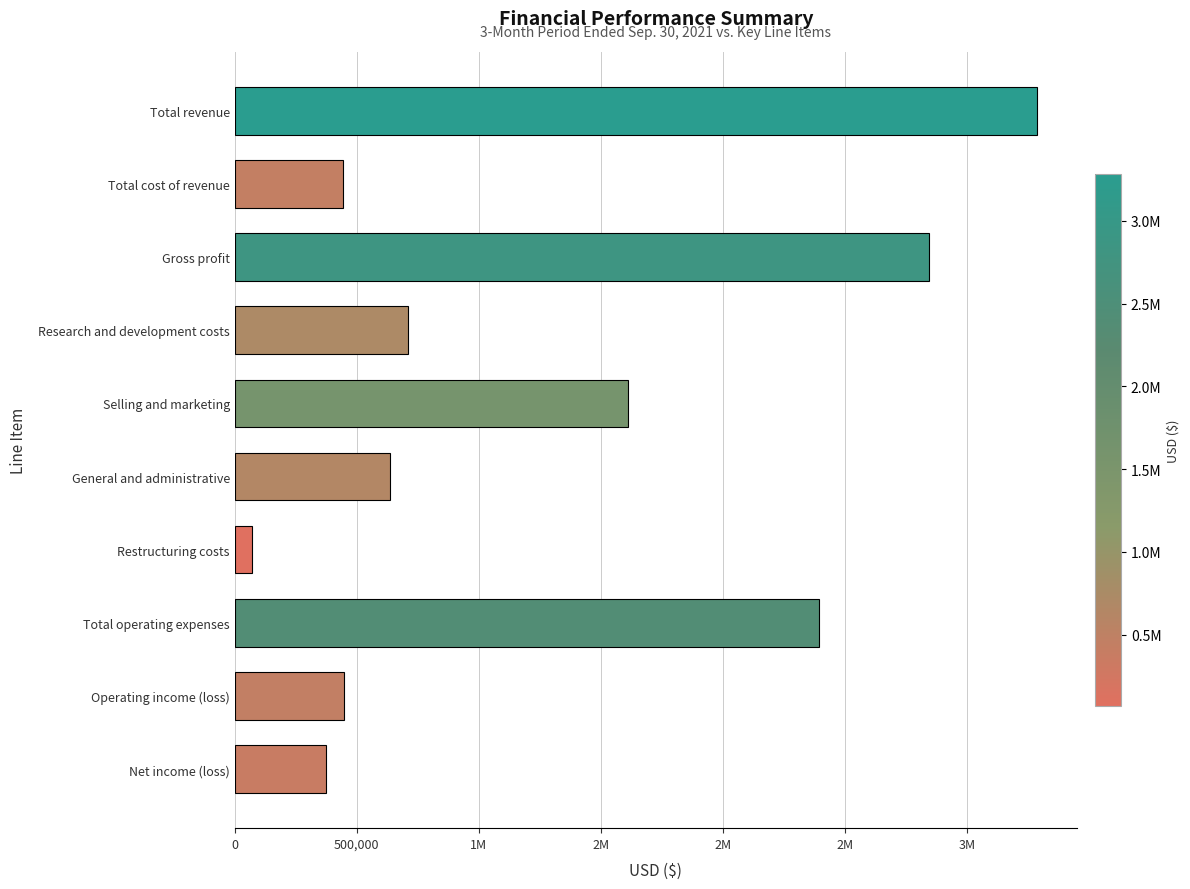

What is the maximum value shown in the chart?

3283469